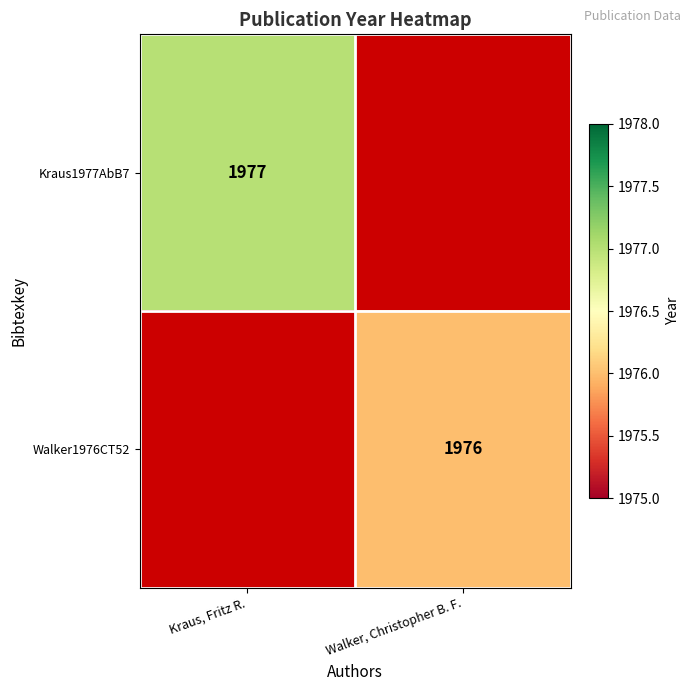

Is it true that Kraus1977AbB7 equals 1977 at Kraus, Fritz R.?

True